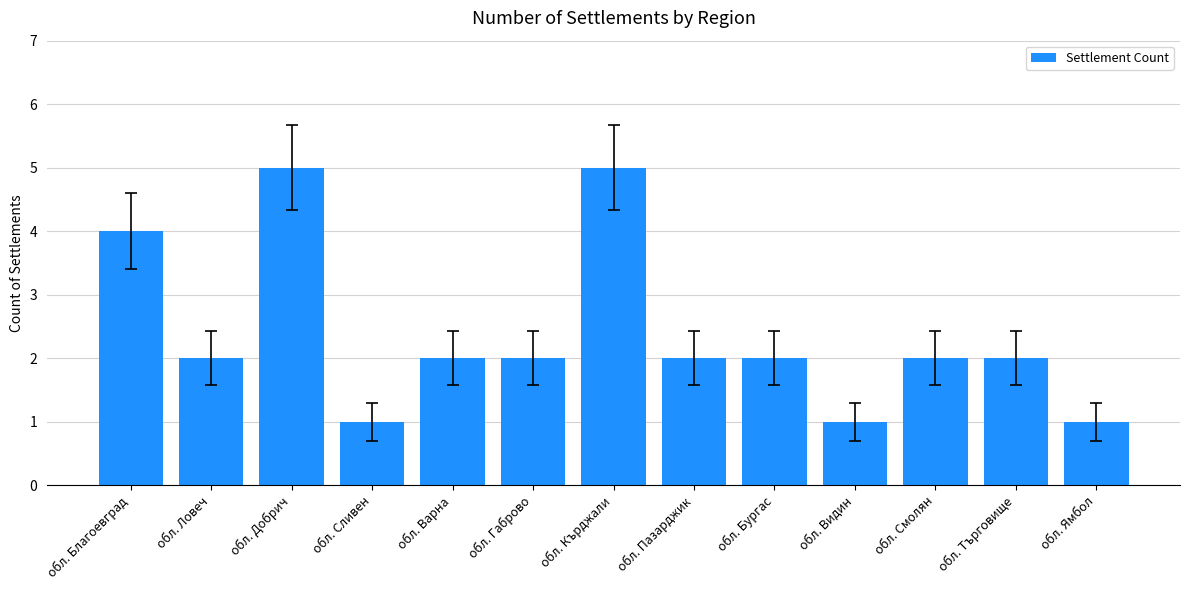

What is the label of the 10th bar from the right?

обл. Сливен